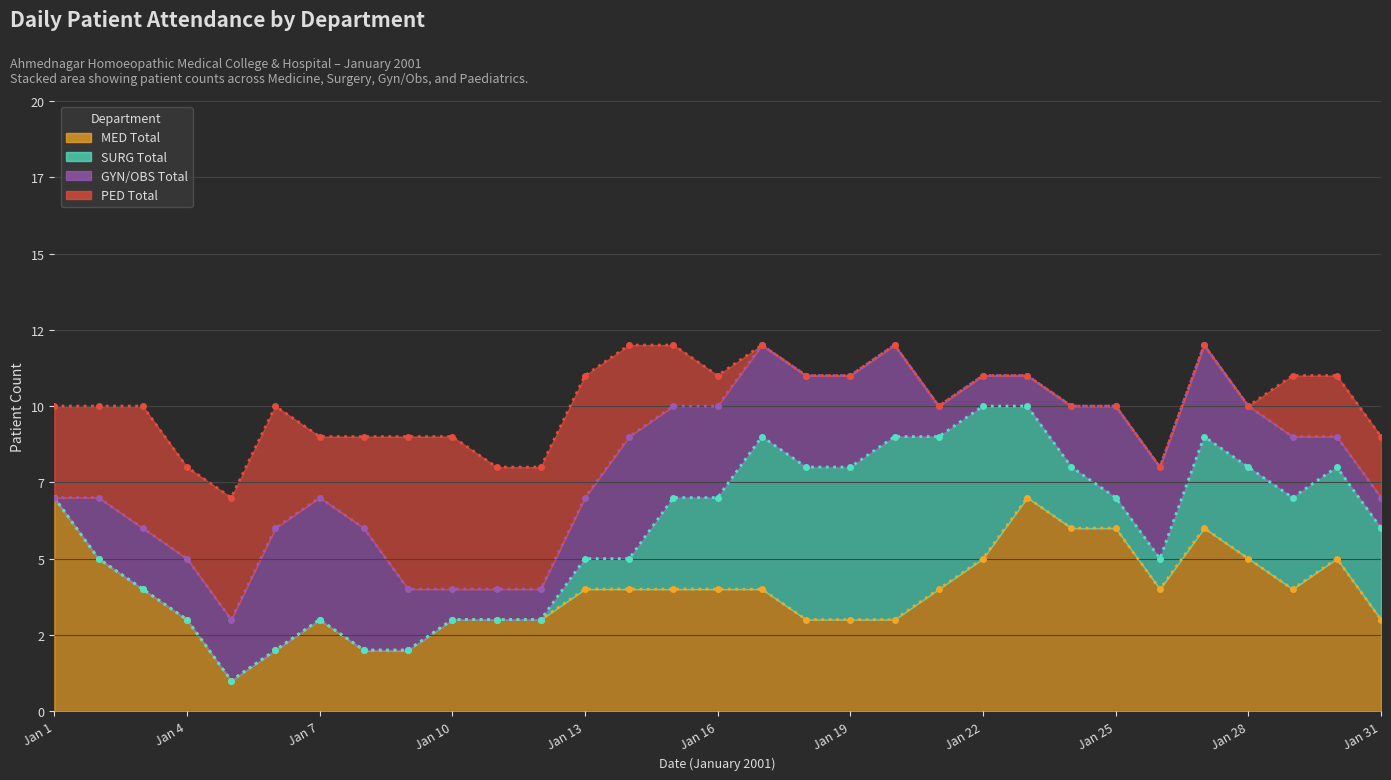

Is the value of GYN/OBS Total at Jan 2 greater than the value of PED Total at Jan 31?

No